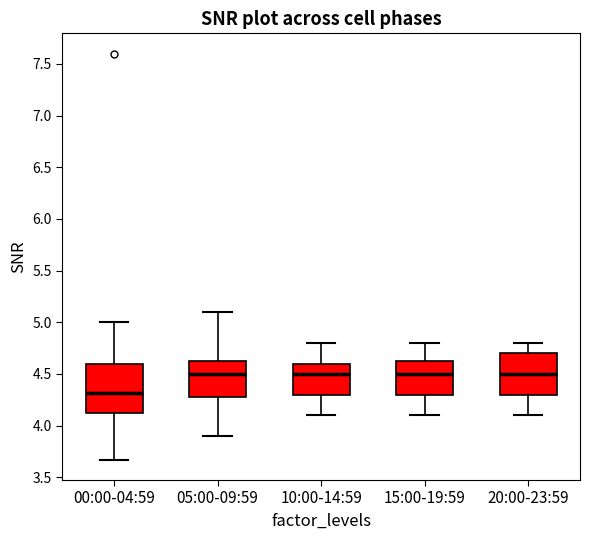

Reading left to right, read every box against the y-axis: the position of its median line, the range the box covers, and the ends of its whiskers. The values are not printed on the chart, so give them approximately, as read against the axis.

00:00-04:59: median 4.30, box 4.10 to 4.60, whiskers 3.65 to 5.00
05:00-09:59: median 4.50, box 4.30 to 4.65, whiskers 3.90 to 5.10
10:00-14:59: median 4.50, box 4.30 to 4.60, whiskers 4.10 to 4.80
15:00-19:59: median 4.50, box 4.30 to 4.65, whiskers 4.10 to 4.80
20:00-23:59: median 4.50, box 4.30 to 4.70, whiskers 4.10 to 4.80